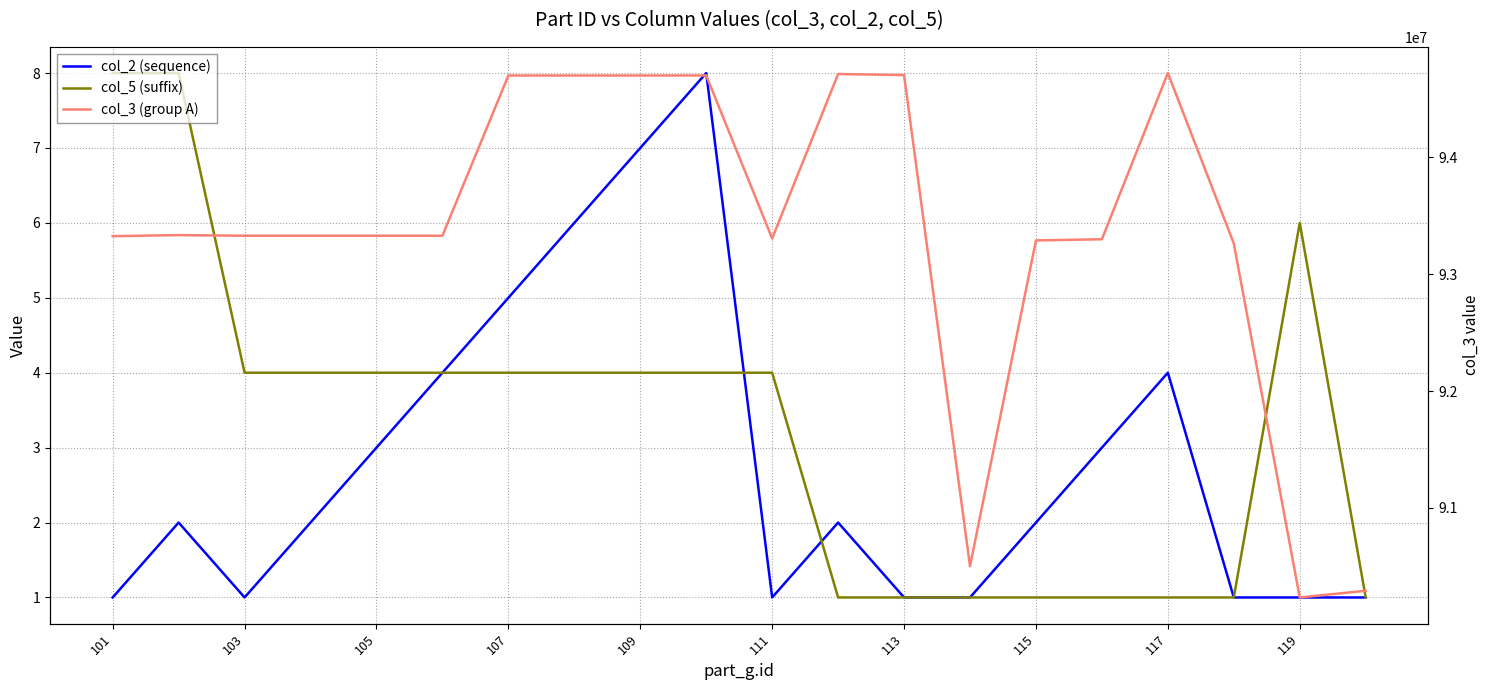

What are all the series names shown in the legend?

col_2 (sequence), col_5 (suffix), col_3 (group A)